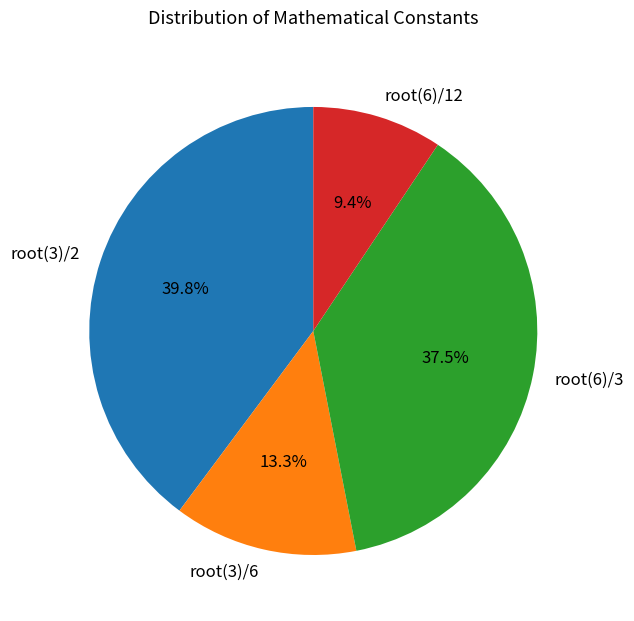

Is there a majority slice in this chart?

No